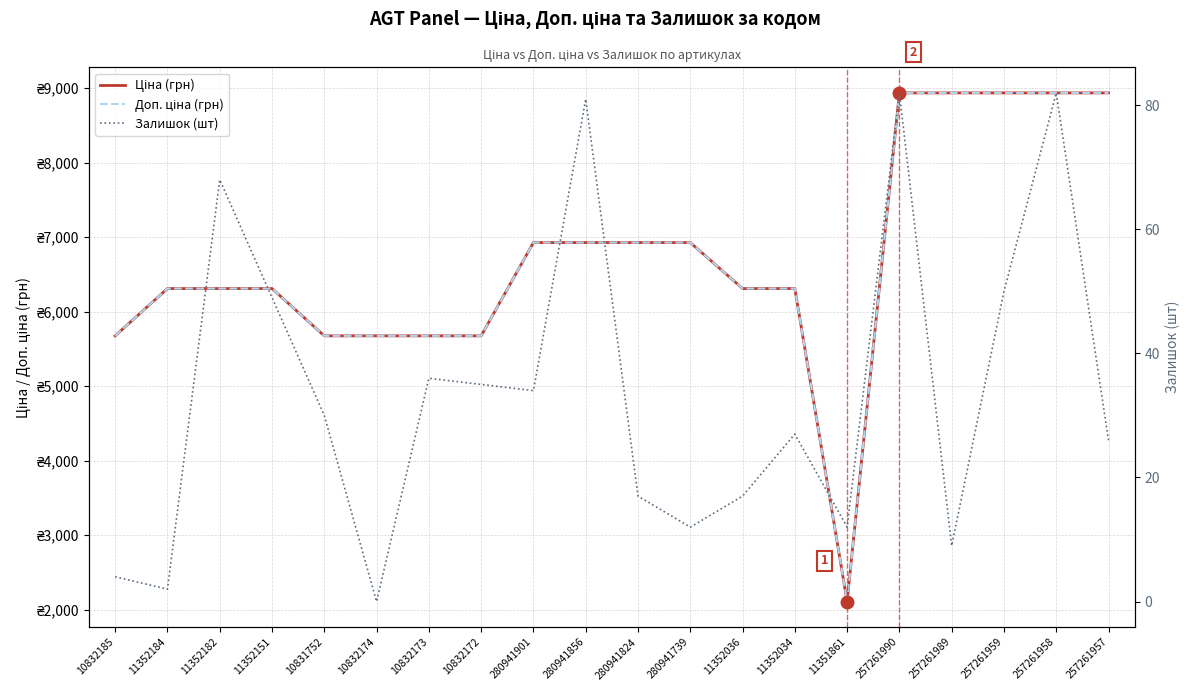

True or false: Доп. ціна (грн) has a value of 5673.8 at 10832185.

True